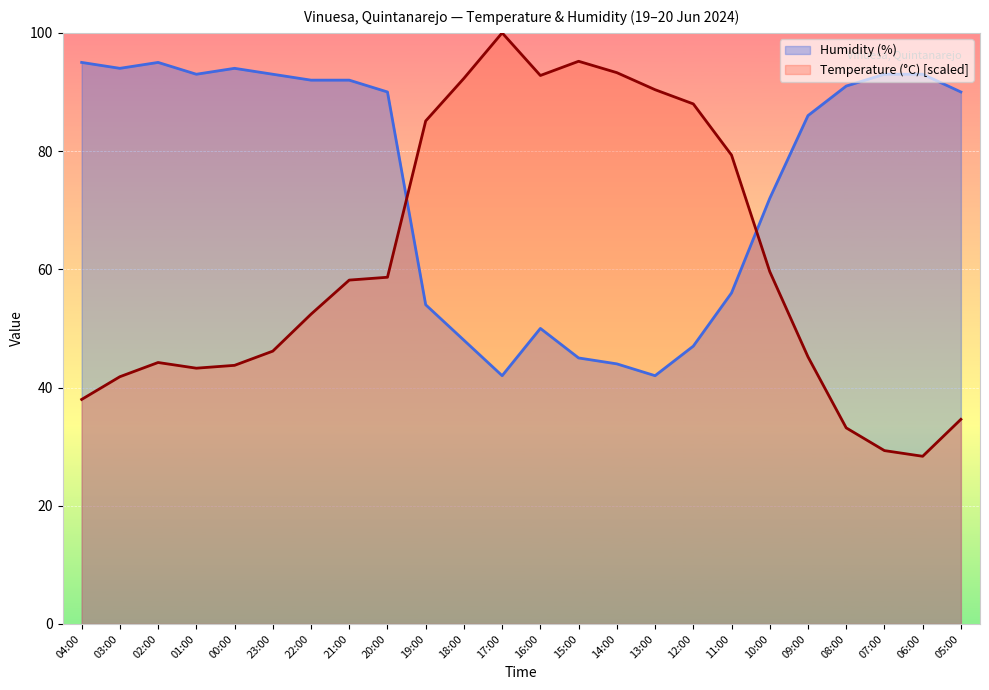

At which label does Humidity (%) first exceed 90?

04:00